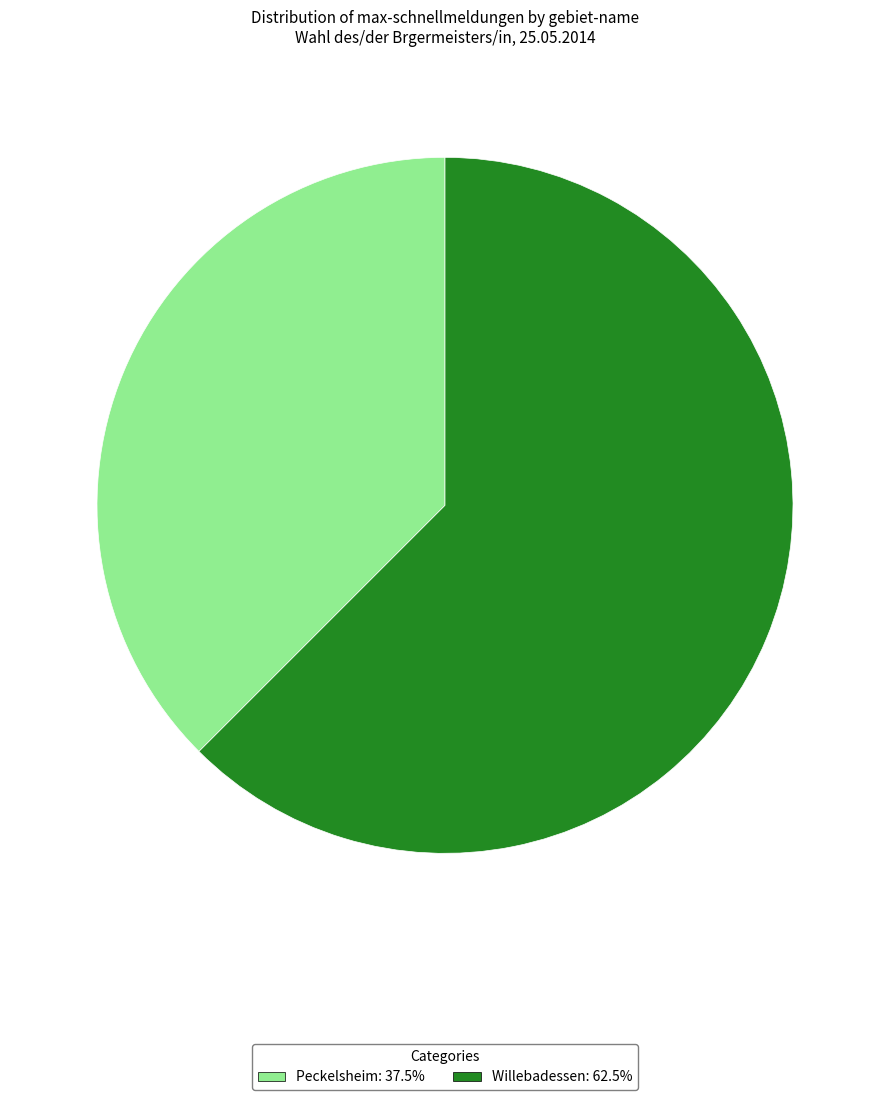

Approximately how many times larger is the value at Peckelsheim compared to Willebadessen?

0.6